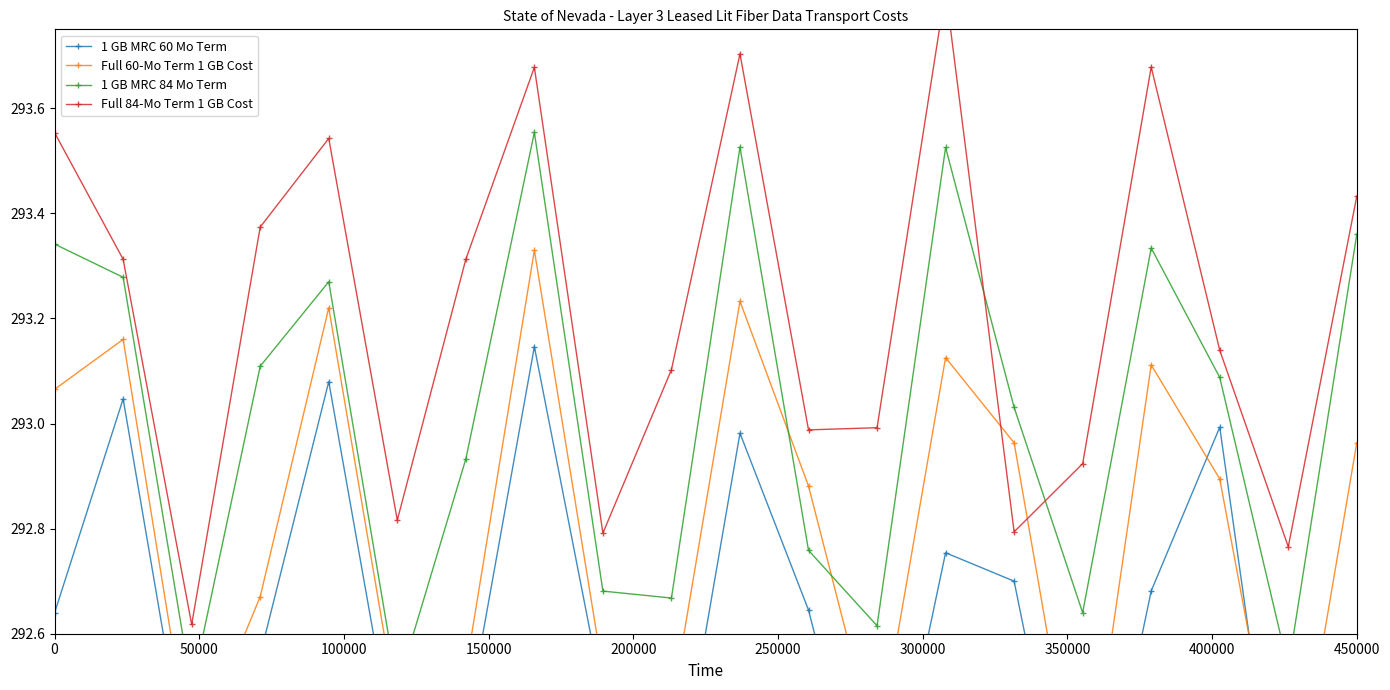

At how many categories does at least one series exceed 292?

20